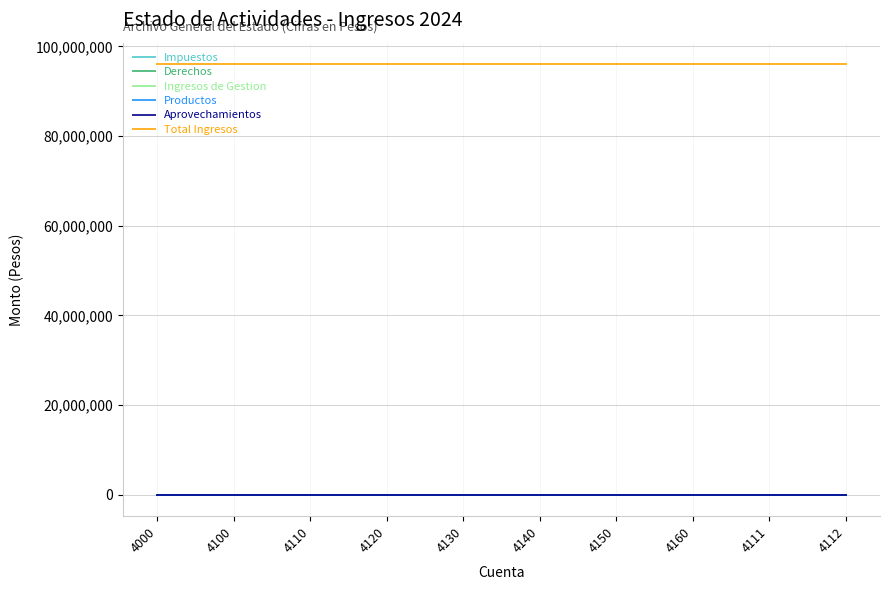

How many lines are shown in the chart?

6